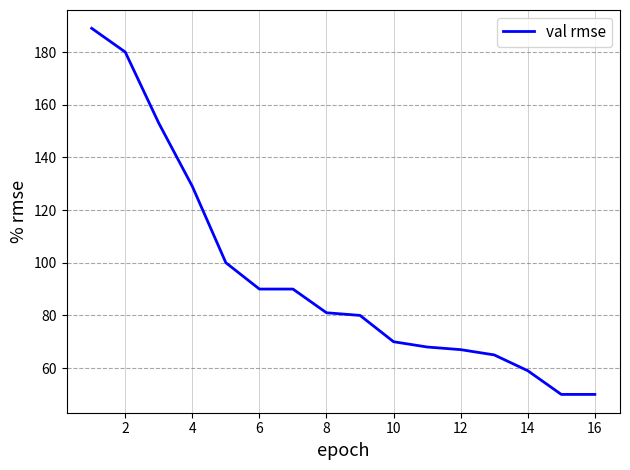

What is the smallest value displayed?

50